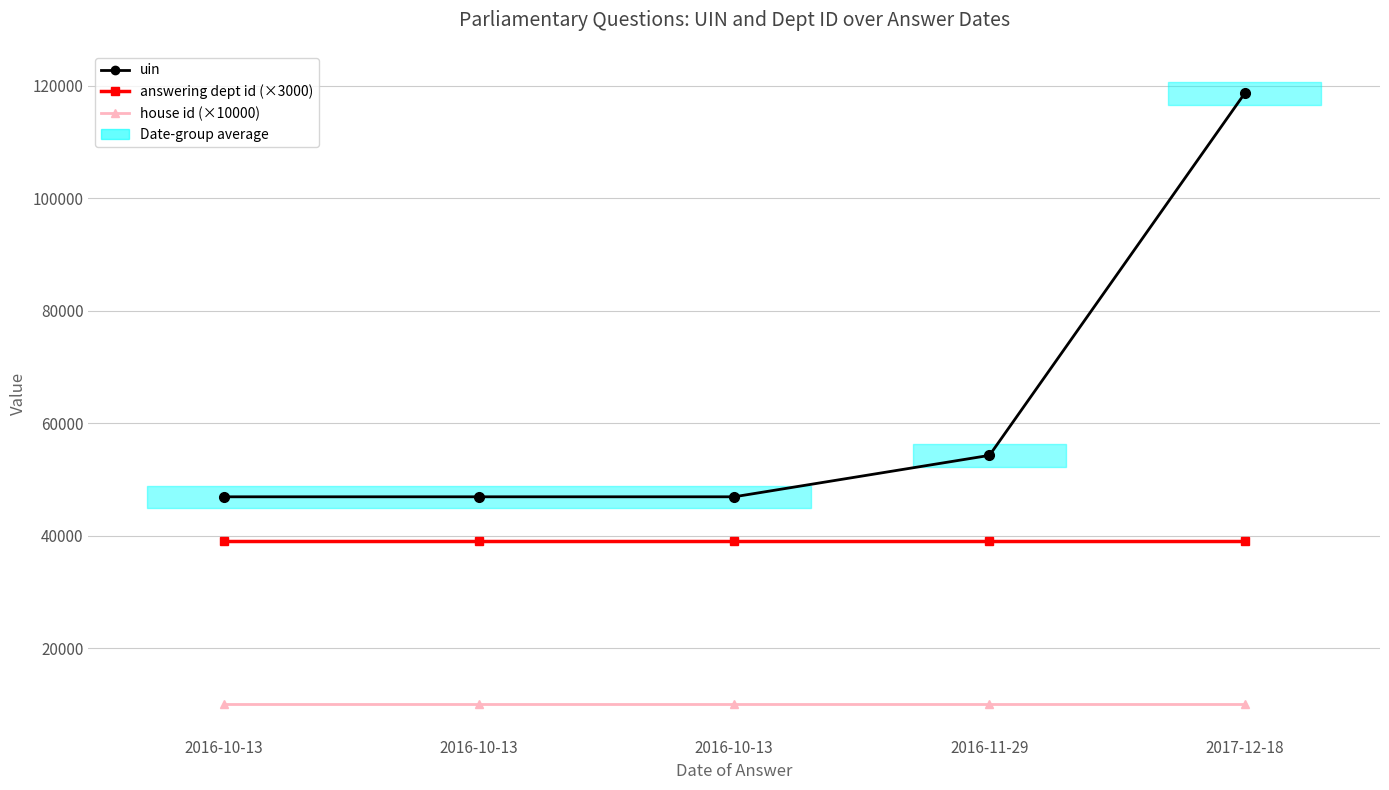

Rank the series by their maximum value, from lowest to highest.

house id (×10000), answering dept id (×3000), uin